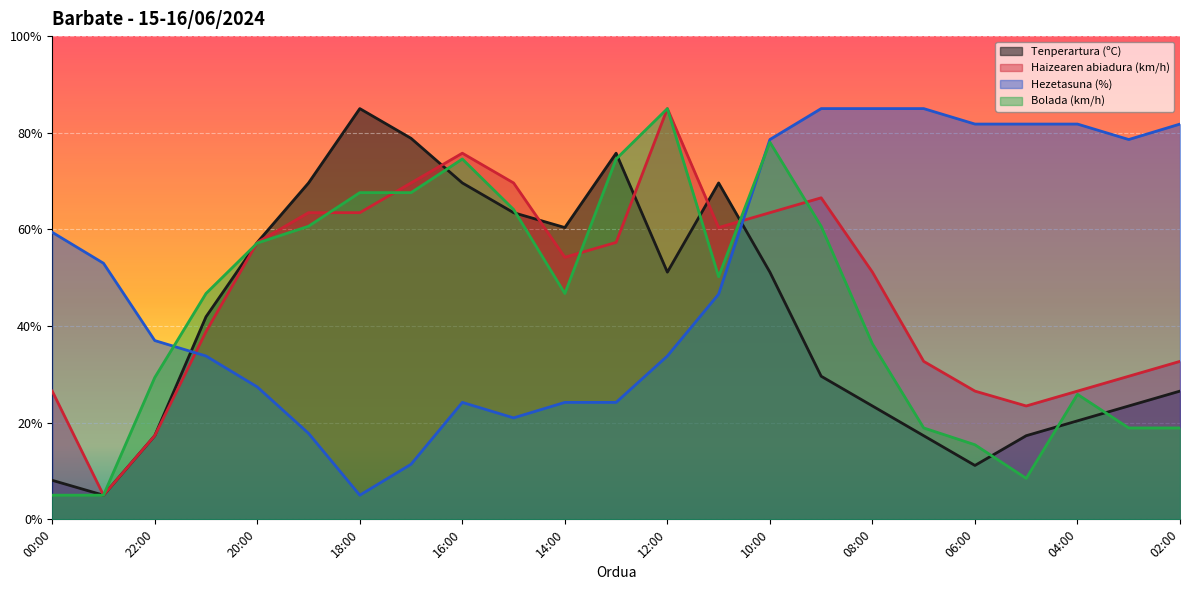

What position from the left is 00:00?

1